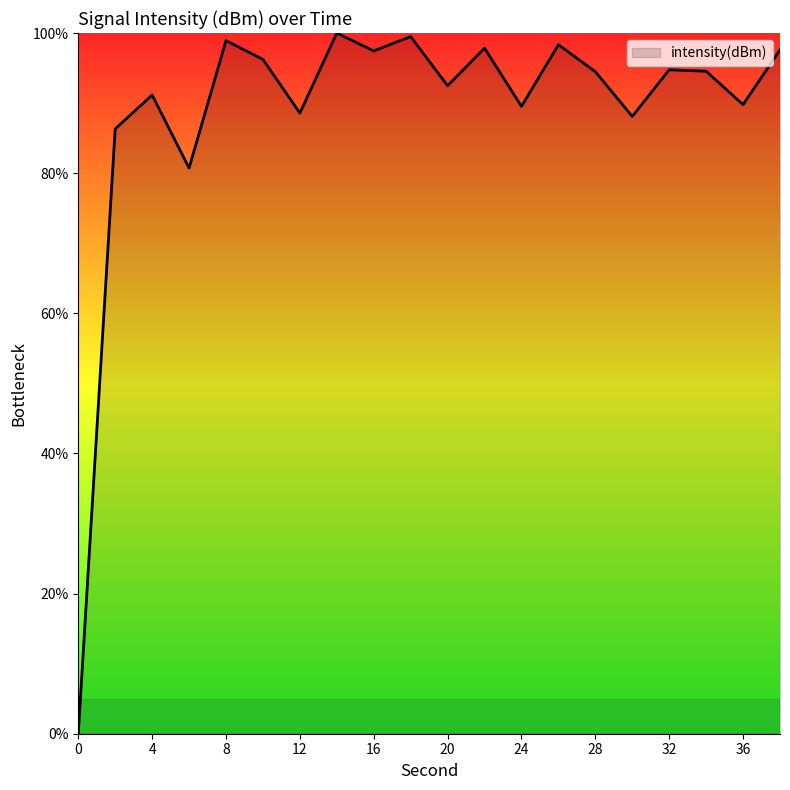

What is the difference between the maximum and minimum values?

100.0